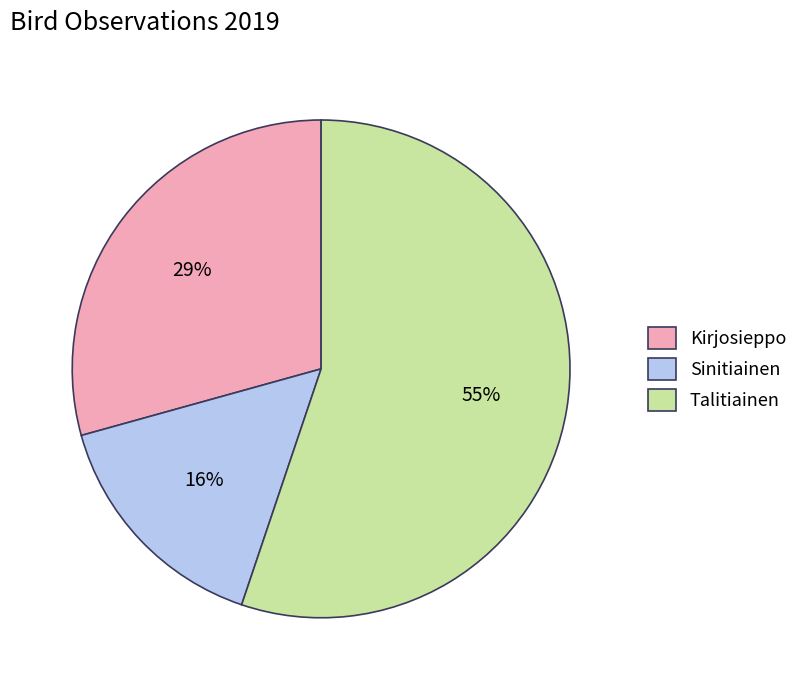

Approximately how many times larger is the value at Kirjosieppo compared to Talitiainen?

0.5